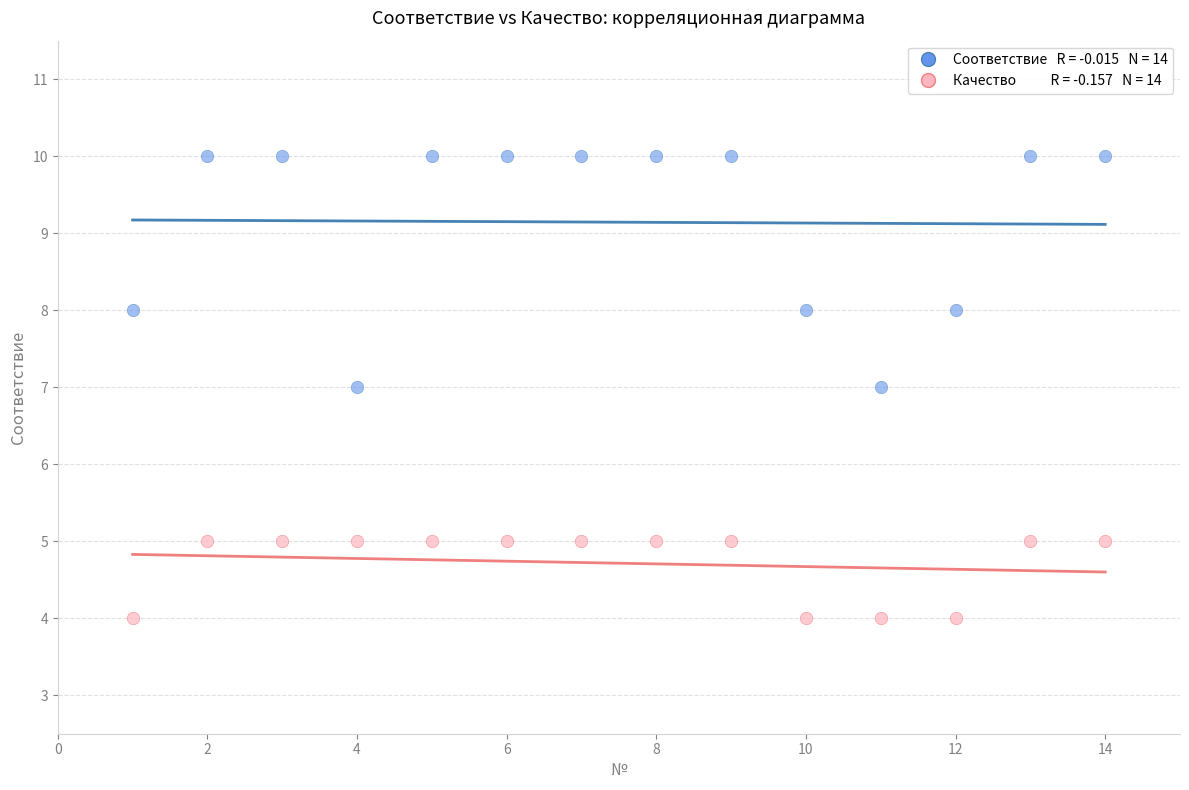

Across all data points, what is the range of Y values (max minus min)?

6